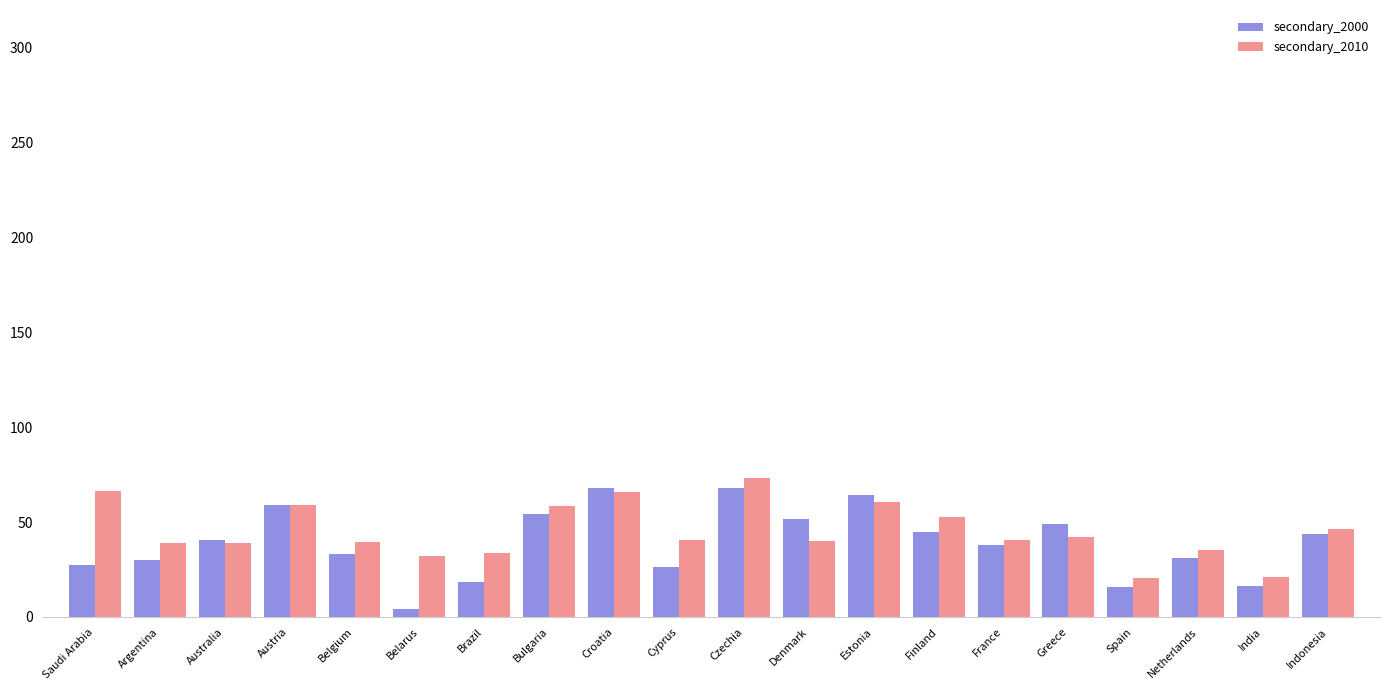

List the series in order of their peak value, lowest first.

secondary_2000, secondary_2010